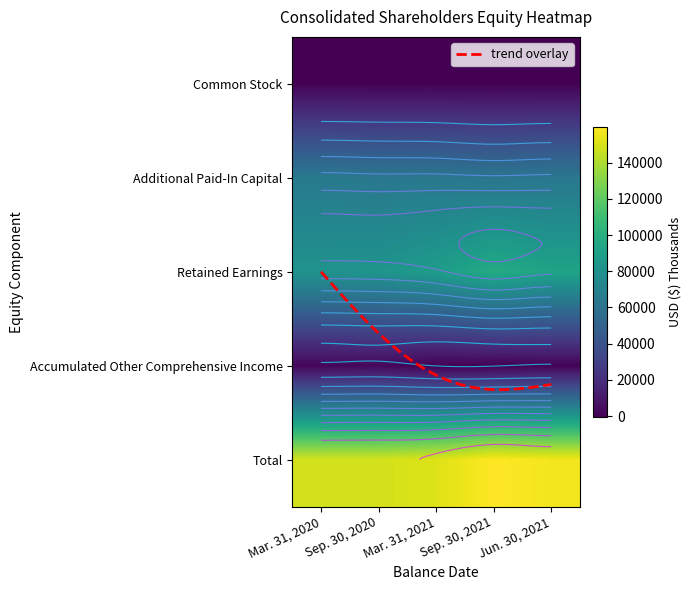

What is the difference between the highest and lowest values at Retained Earnings?

15857